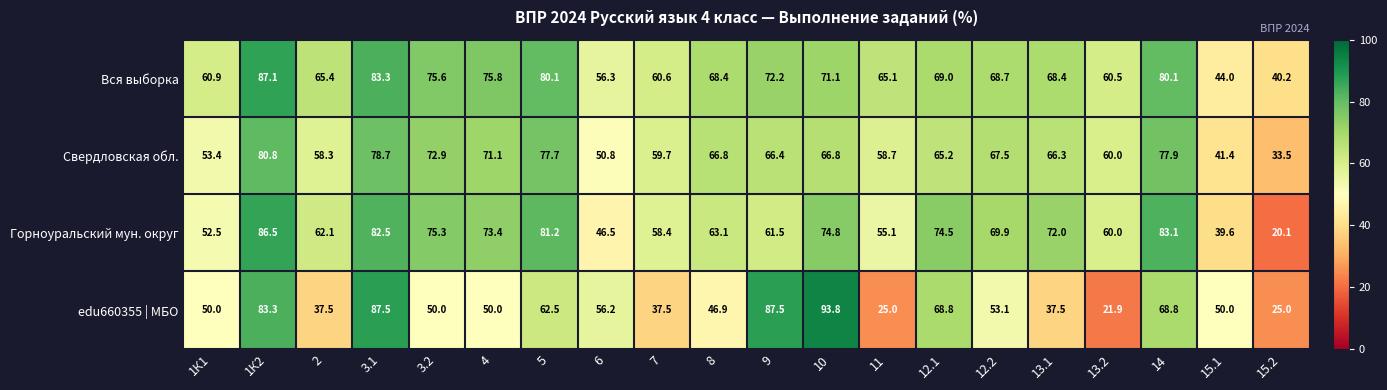

Where is Горноуральский мун. округ nearest to the value 53?

1К1